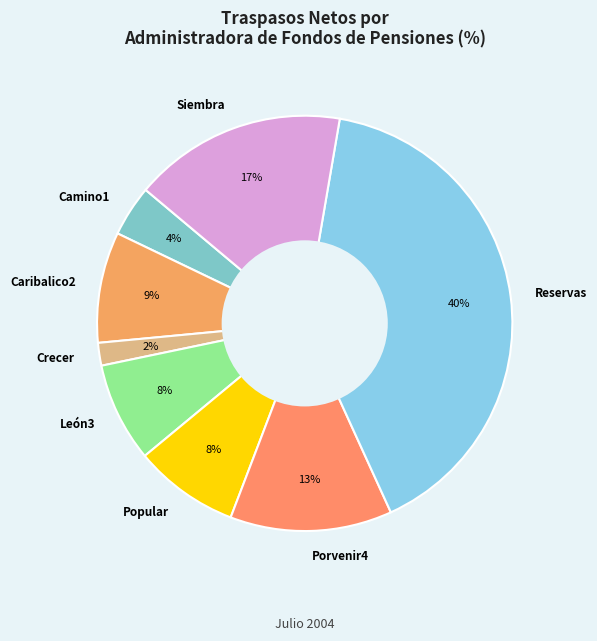

Which has a higher value, Camino1 or Crecer?

Camino1